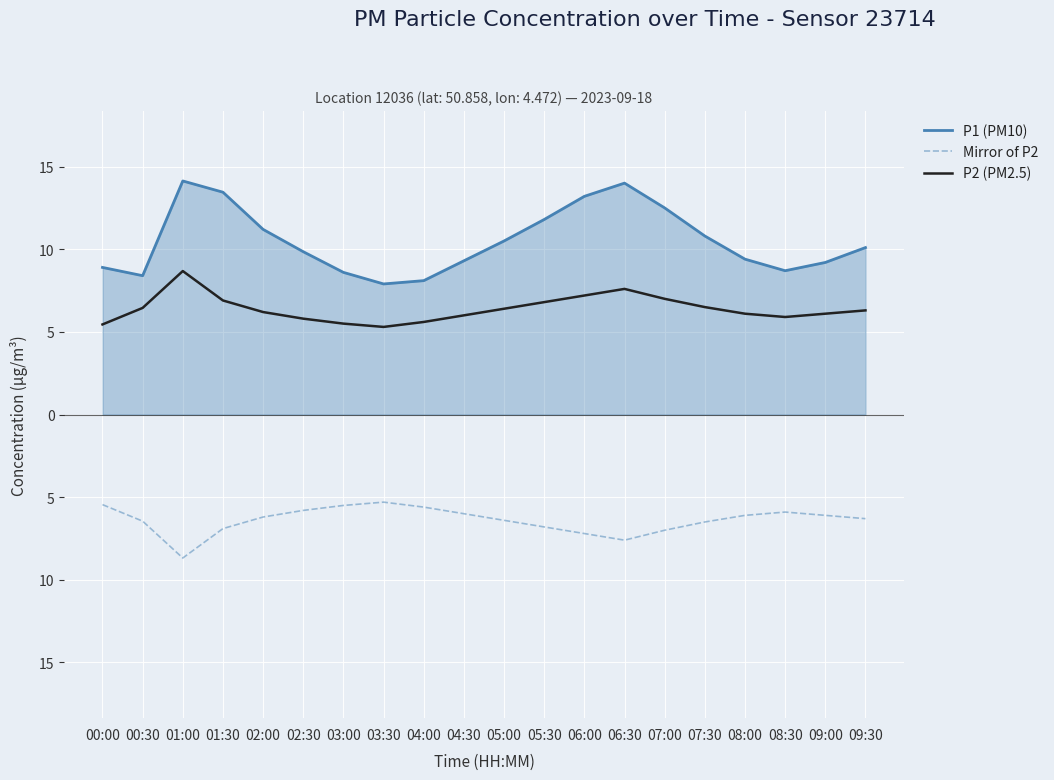

The P2 (PM2.5) series shows 4.8 at 01:00. True or false?

False